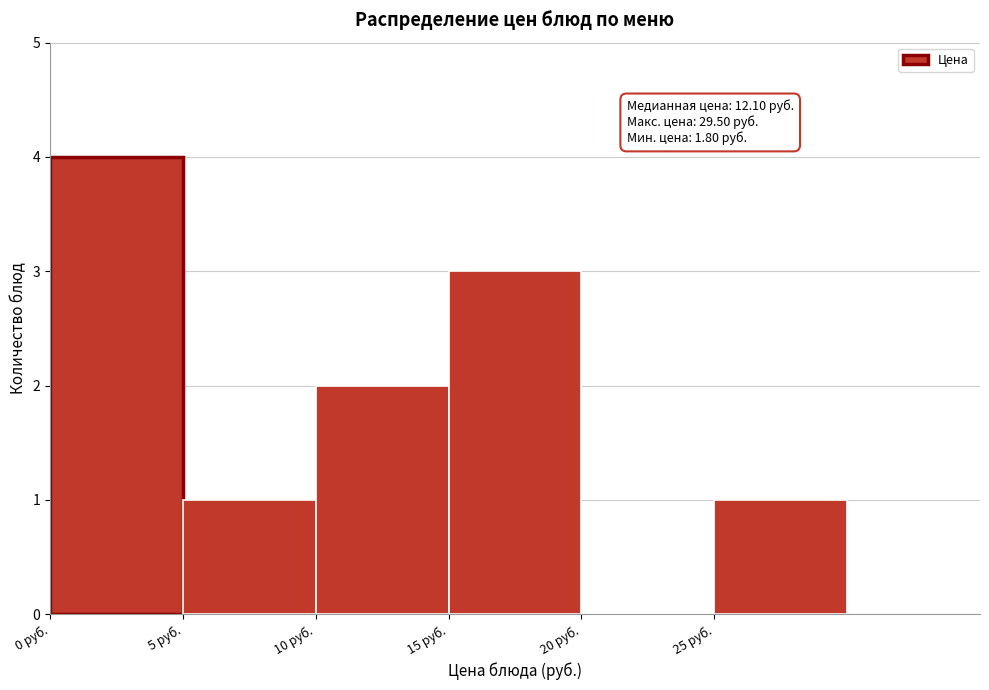

Which range on the x-axis has the tallest bar?

0 to 5